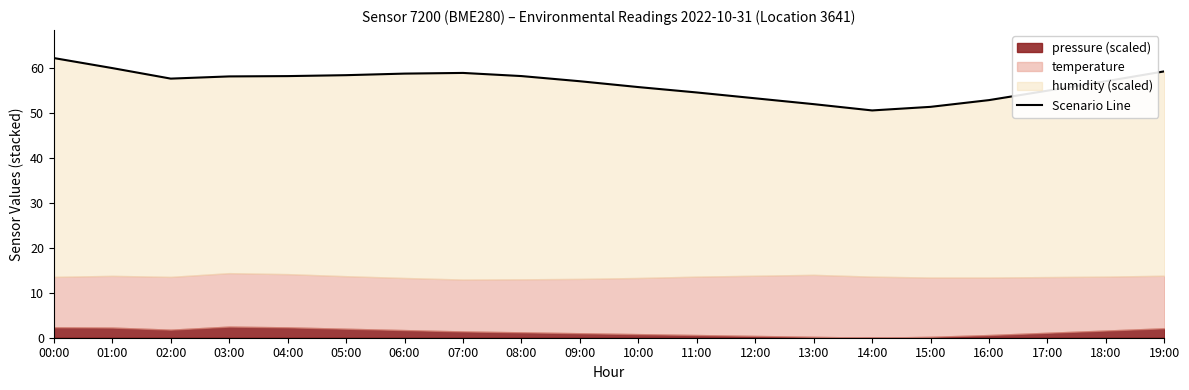

What is the maximum value shown in the chart?

62.3